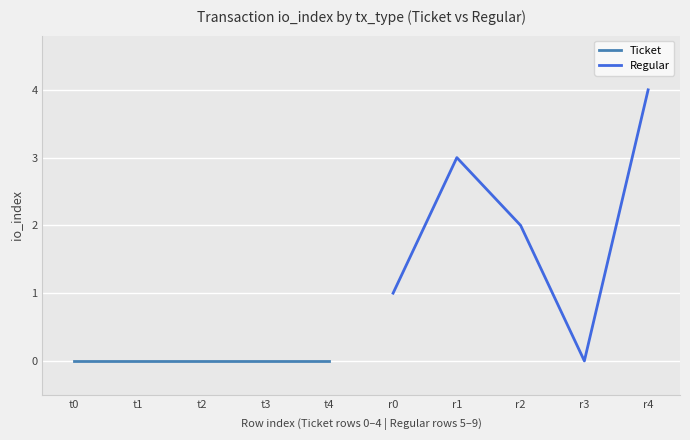

What are all the series names shown in the legend?

Ticket, Regular